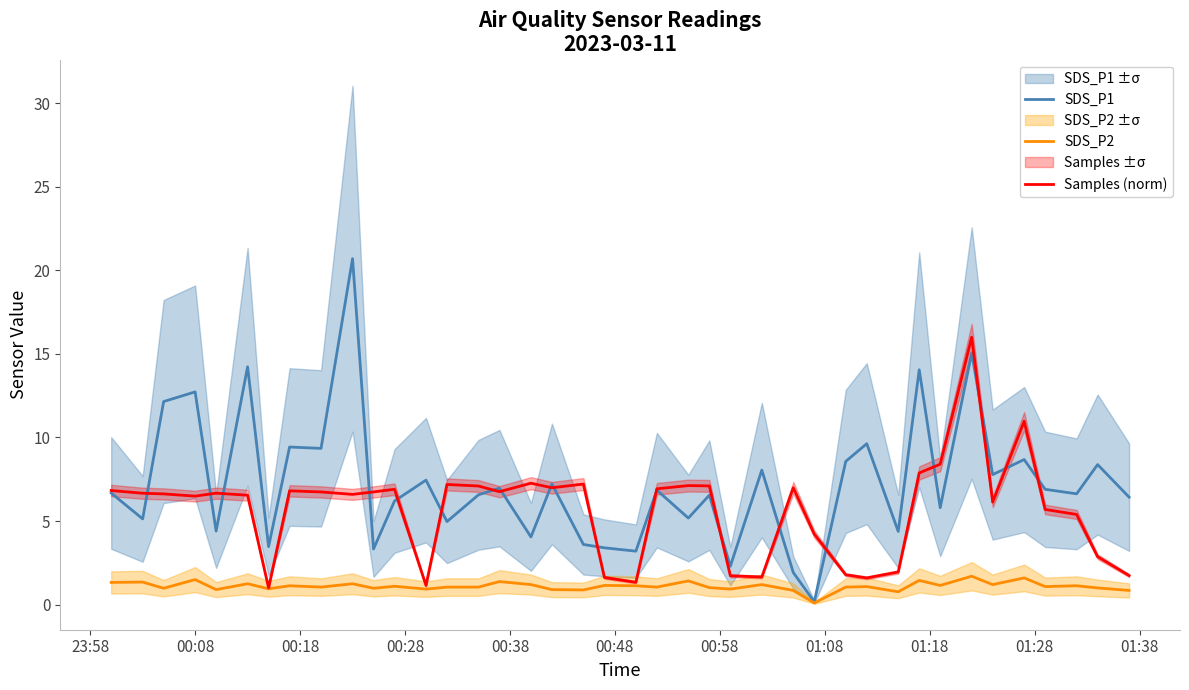

Reading left to right, transcribe all the data shown in this chart.

SDS_P1: 6.7	5.1	12.2	12.7	4.4	14.2	3.5	9.4	9.3	20.7	3.3	6.2	7.5	5.0	6.6	7.0	4.0	7.2	3.6	3.4	3.2	6.8	5.2	6.5	2.3	8.1	1.9	0.2	8.6	9.6	4.4	14.1	5.8	15.1	7.8	8.7	6.9	6.6	8.4	6.4
SDS_P2: 1.3	1.4	1.0	1.5	0.9	1.2	0.9	1.1	1.1	1.2	1.0	1.1	0.9	1.1	1.1	1.4	1.2	0.9	0.9	1.1	1.1	1.1	1.4	1.0	0.9	1.2	0.8	0.1	1.1	1.1	0.8	1.4	1.1	1.7	1.2	1.6	1.1	1.1	1.0	0.8
Samples (norm): 6.8	6.7	6.6	6.5	6.7	6.5	1.0	6.8	6.7	6.6	6.7	6.9	1.1	7.2	7.1	6.8	7.3	7.0	7.2	1.6	1.3	6.9	7.1	7.1	1.7	1.7	7.0	4.2	1.8	1.6	2.0	7.9	8.4	16.0	6.1	11.0	5.7	5.4	2.9	1.7